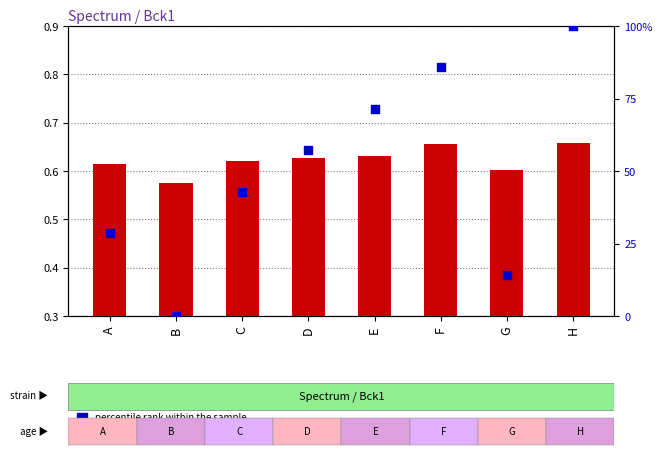

At how many categories does at least one series exceed 0?

8